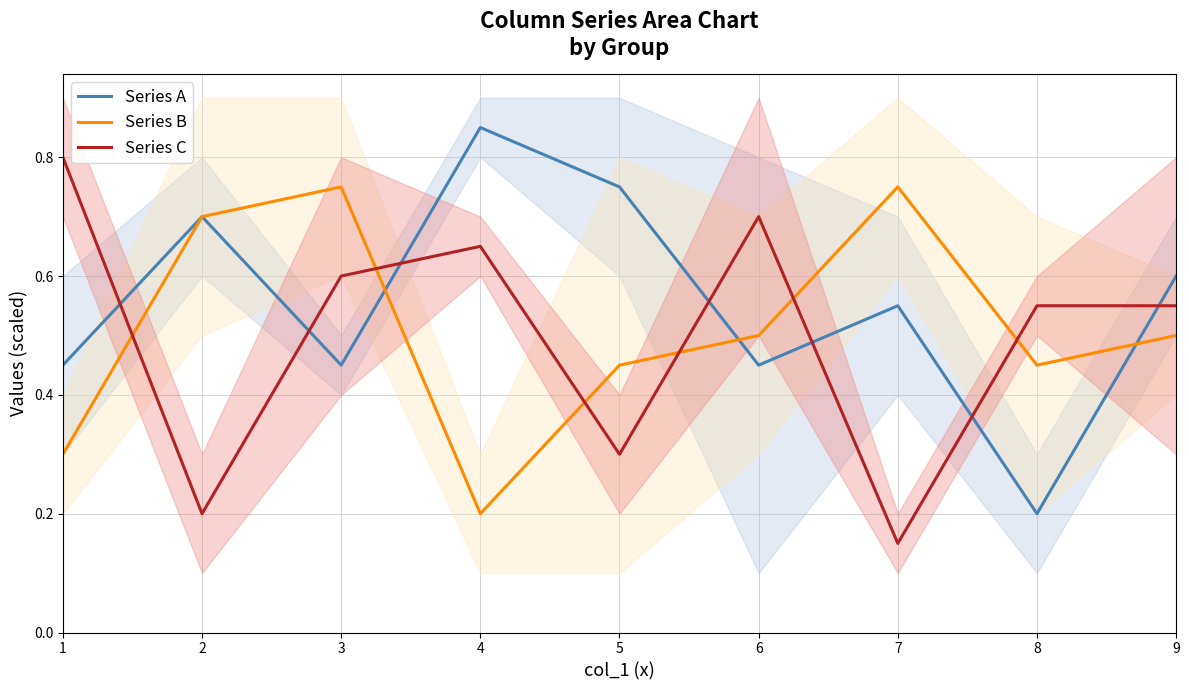

What is the value of the Series C point at the 4th from the left?

0.6